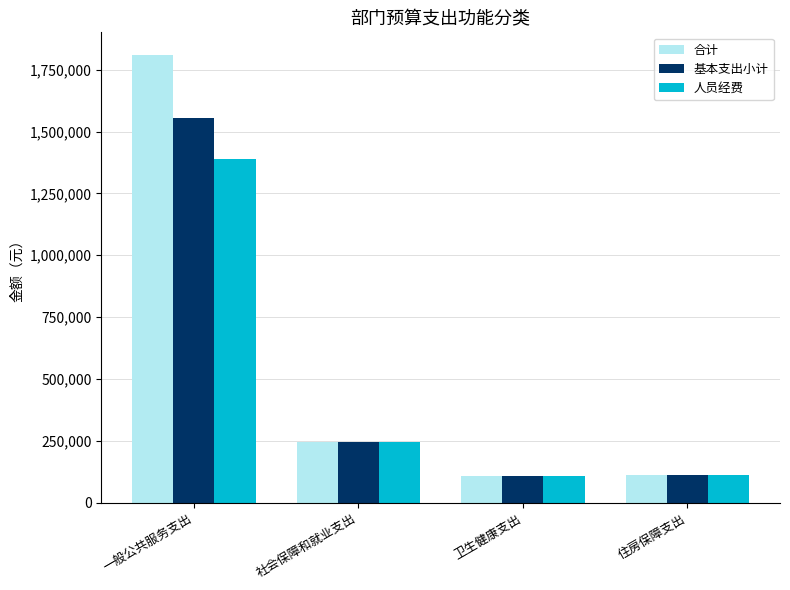

How many values in the 人员经费 series are below 245851?

2